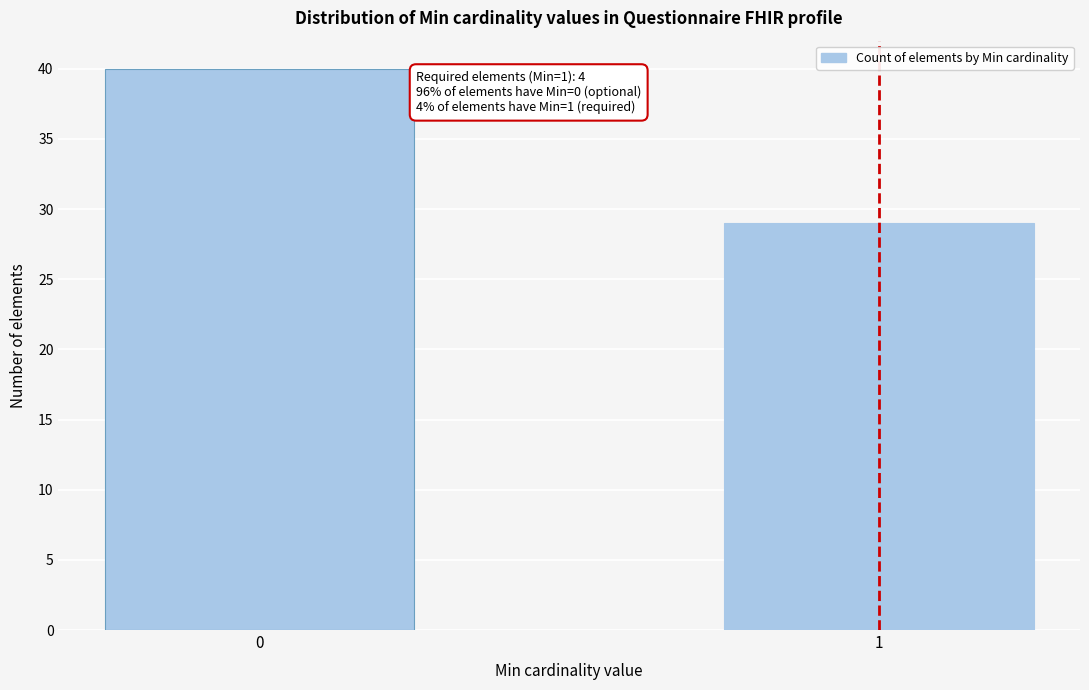

Reading right to left, list all the values displayed in this chart.

1=29	0=40